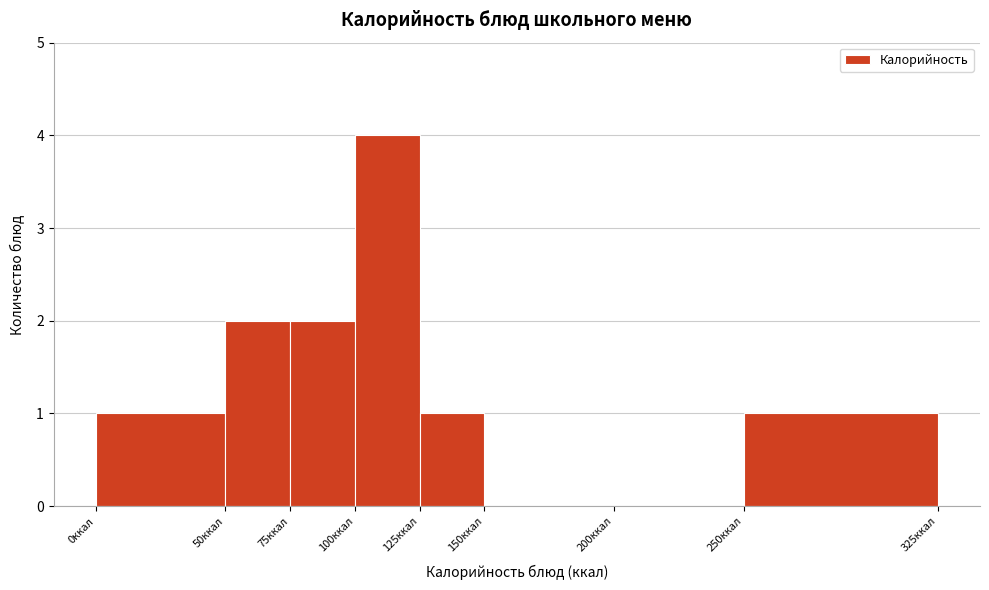

What is the height of the bar covering 50 to 75 on the x-axis? The values are not printed on the chart, so give them approximately, as read against the axis.

2